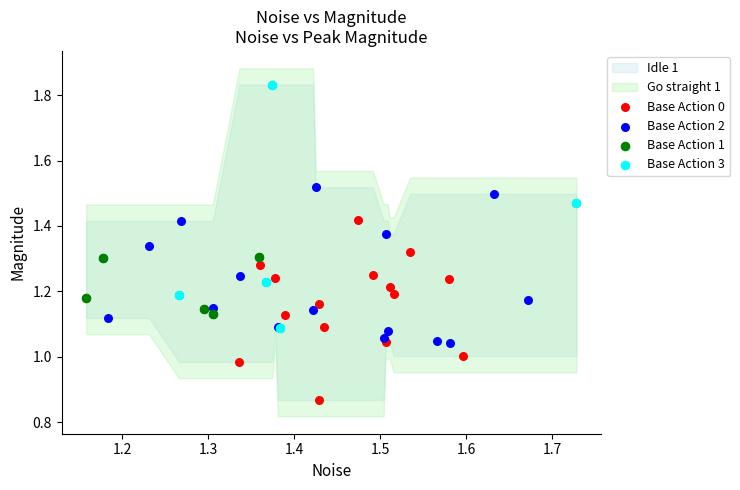

Which series has the largest Y range (max minus min)?

Base Action 0